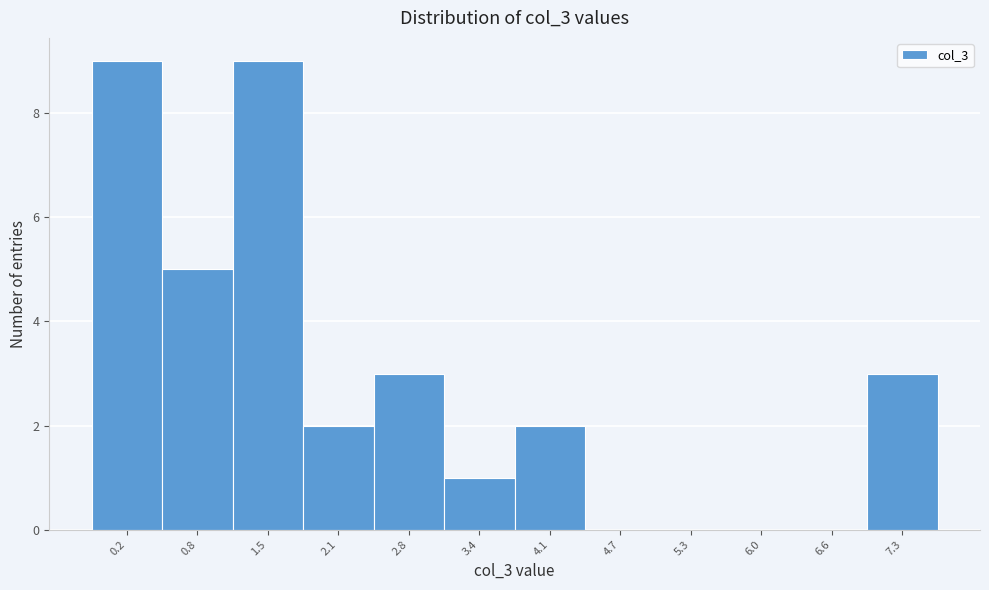

Reading left to right, extract all data points from this chart.

0.2=9	0.8=5	1.5=9	2.1=2	2.8=3	3.4=1	4.1=2	4.7=0	5.3=0	6.0=0	6.6=0	7.3=3